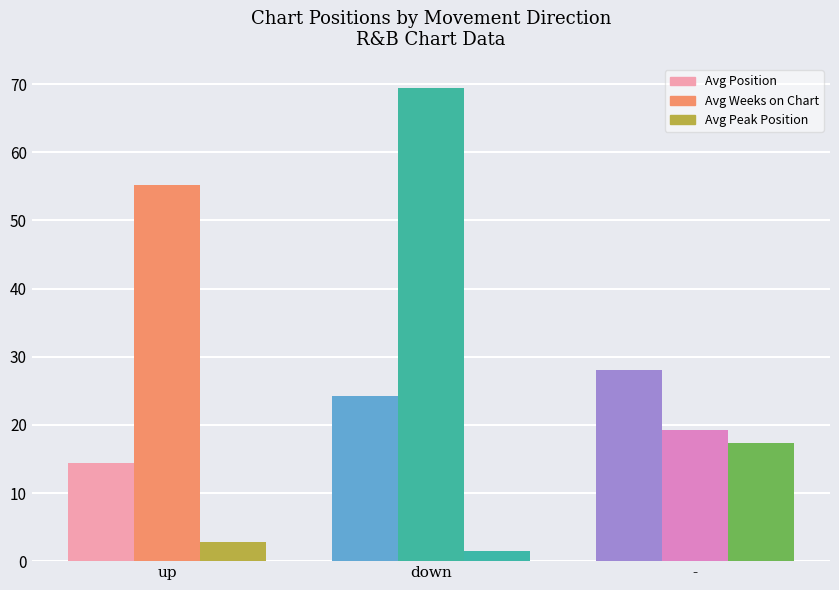

What value does the Avg Weeks on Chart series have at up?

55.2